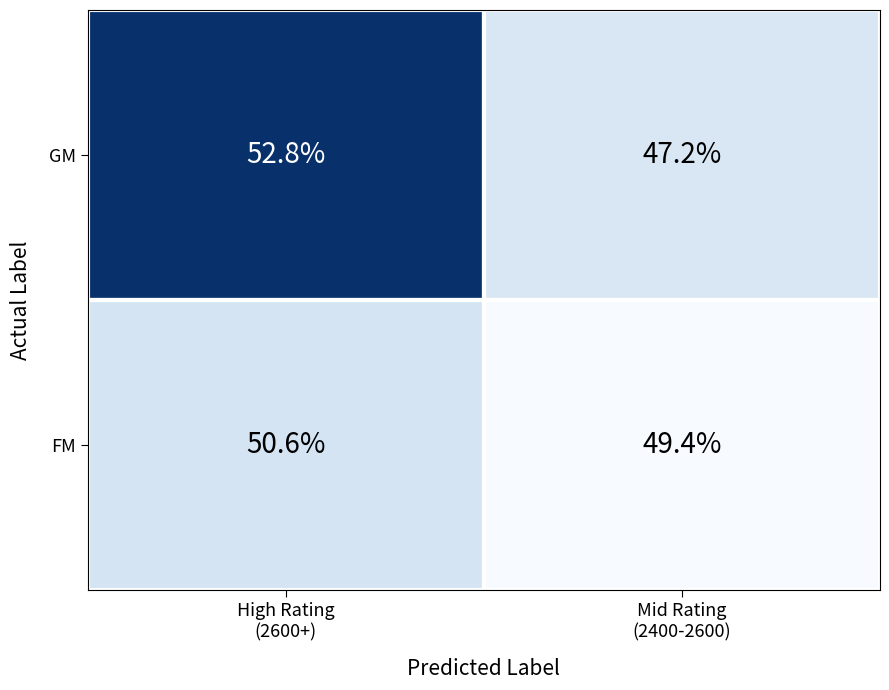

What is the lowest value of the GM series?

47.2